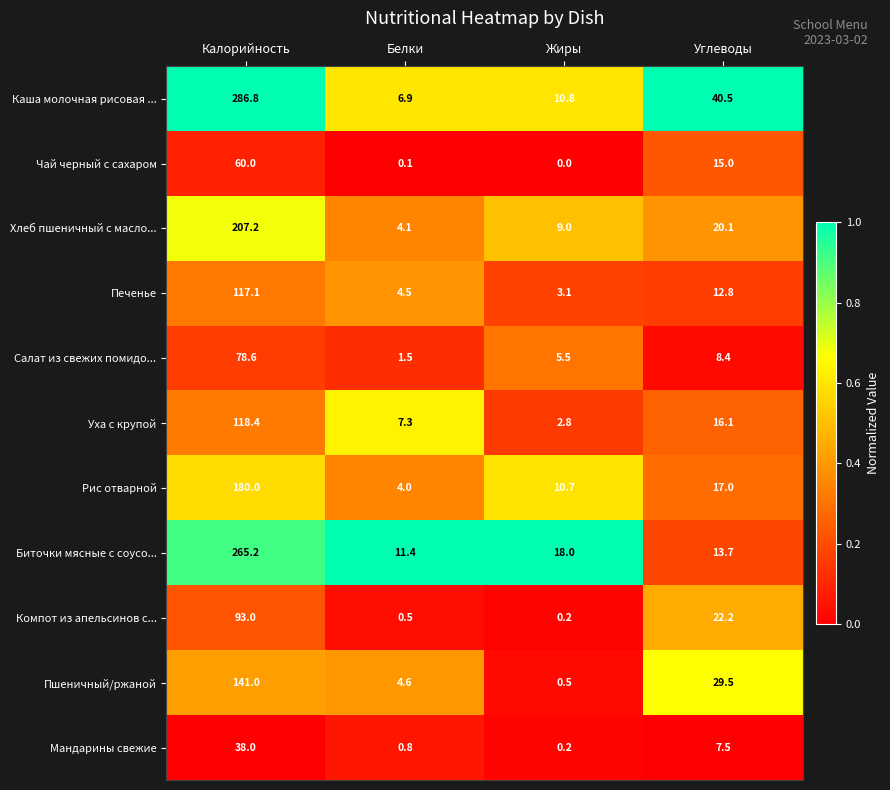

Which series has the widest spread of values?

Каша молочная рисовая ...